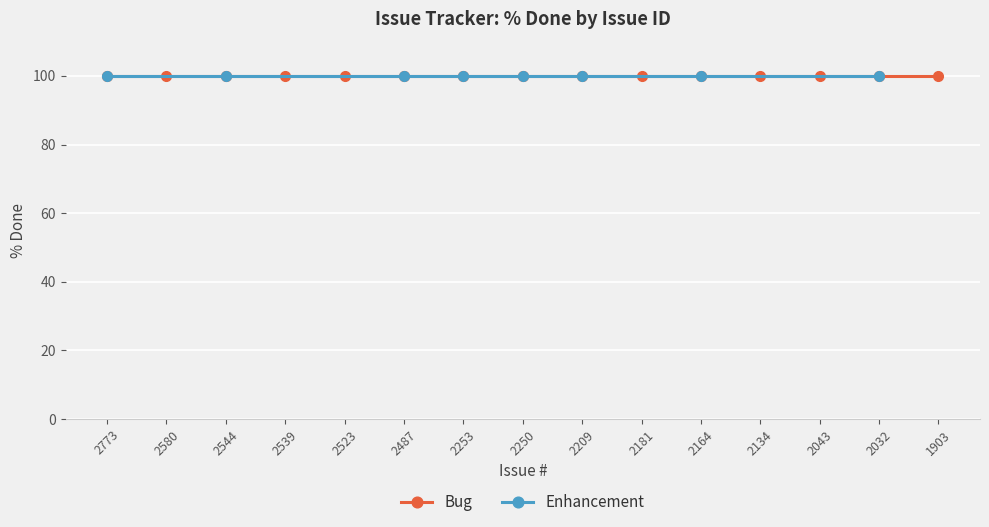

Which label corresponds to the largest value in the chart?

2773